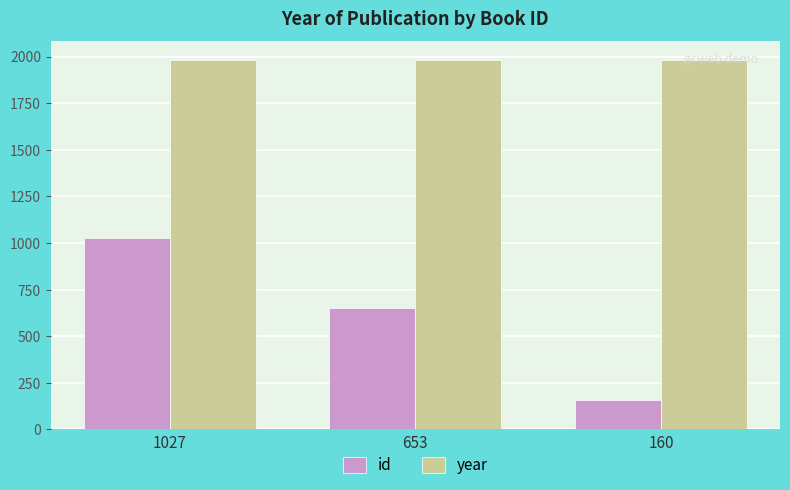

Where is id nearest to the value 593?

653